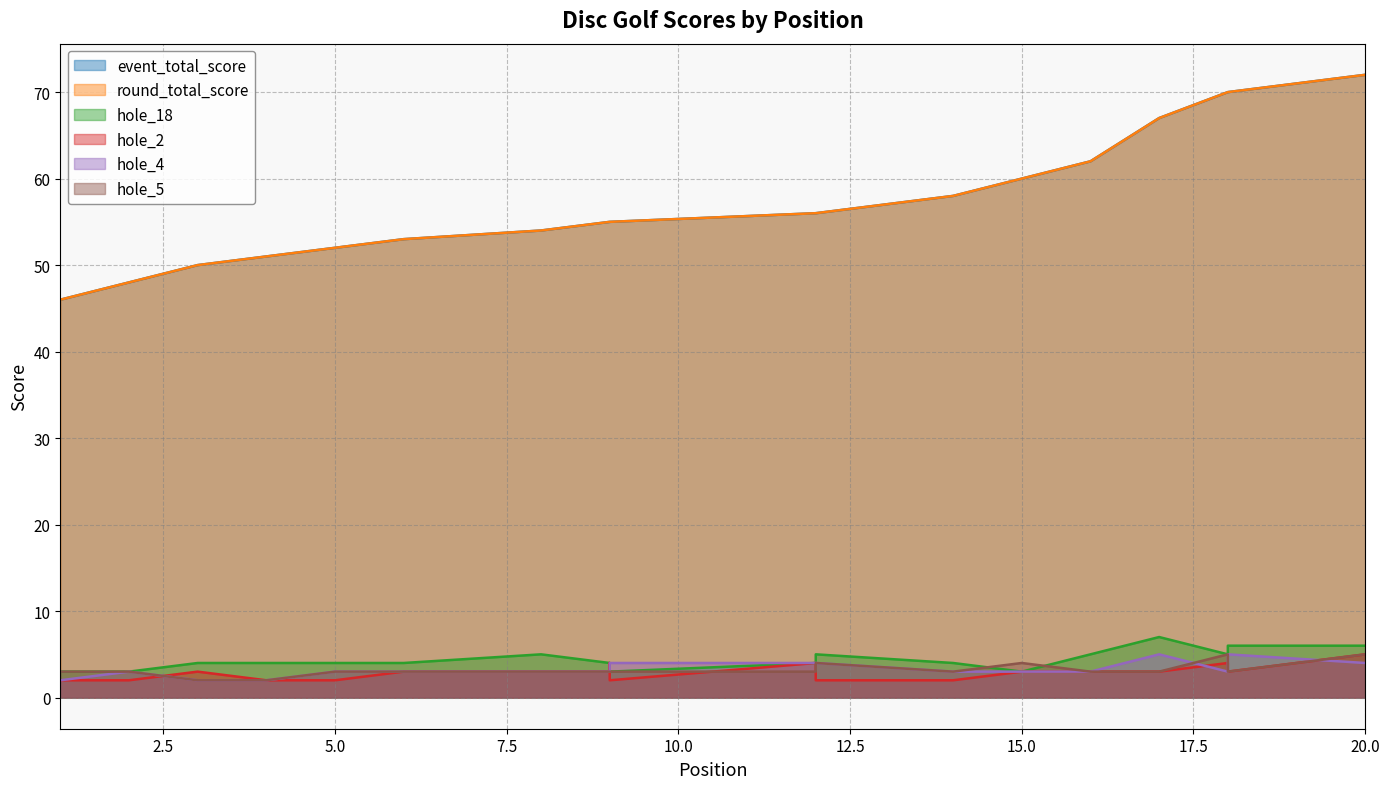

True or false: hole_5 and round_total_score intersect in this chart.

False